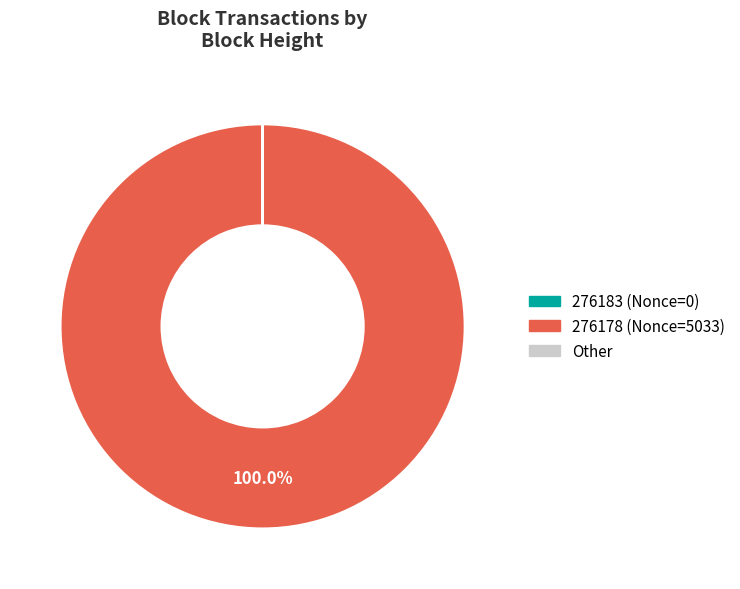

Is there any slice that represents more than half of the pie?

Yes